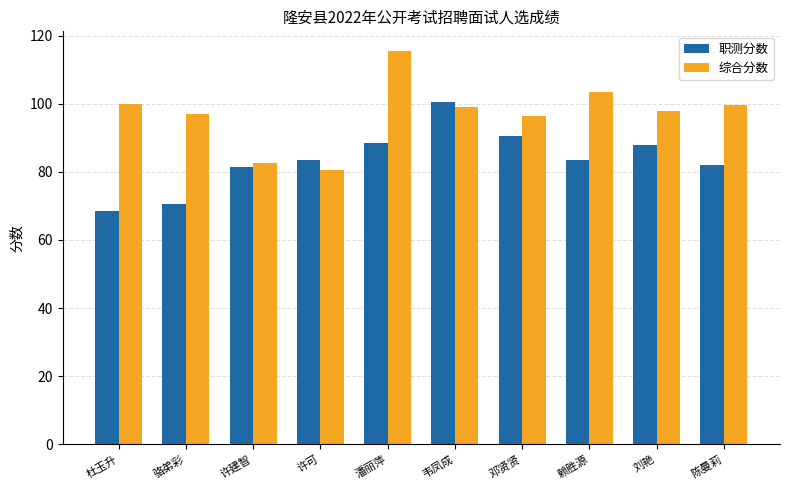

How many groups of bars are there?

10